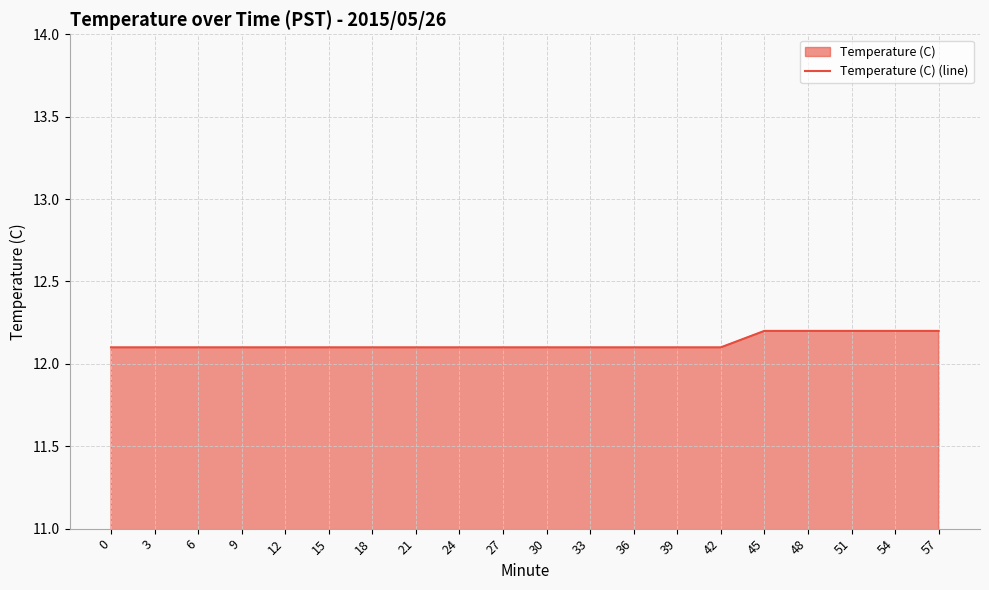

What is the change in value from 36 to 54?

+0.1